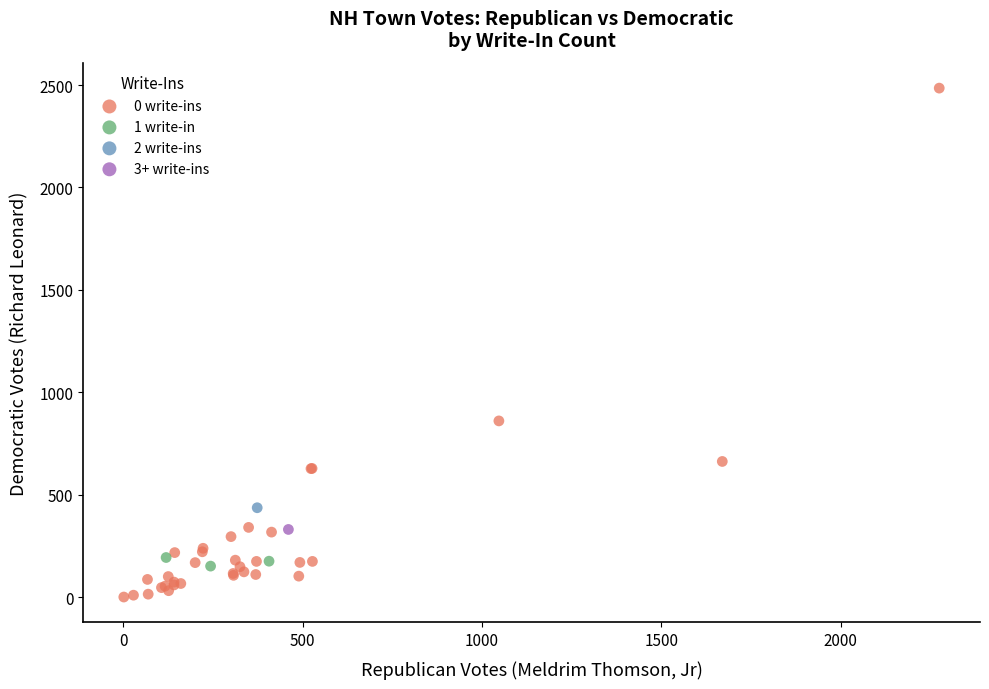

What are all the series names shown in the legend?

0 write-ins, 1 write-in, 2 write-ins, 3+ write-ins